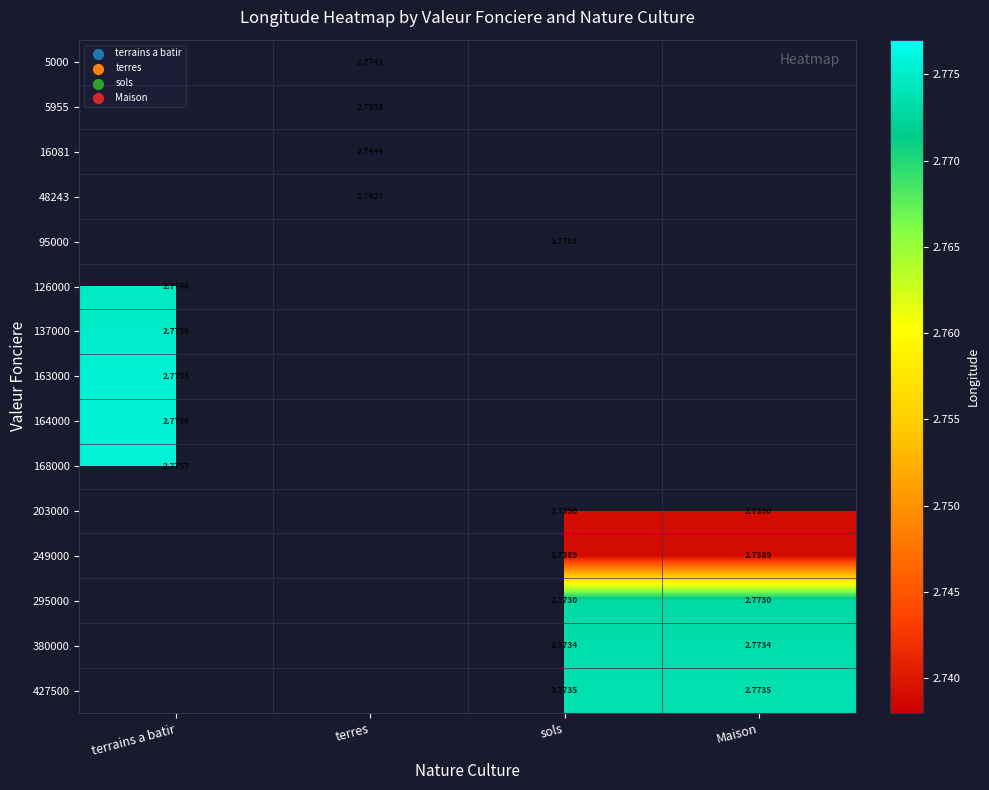

Between Maison and terres, which is larger?

terres